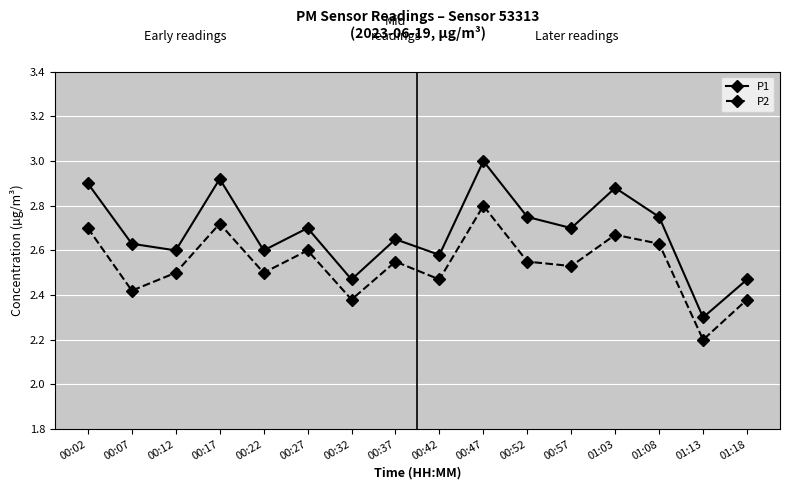

Count the P2 values in the range 2 to 3.

16